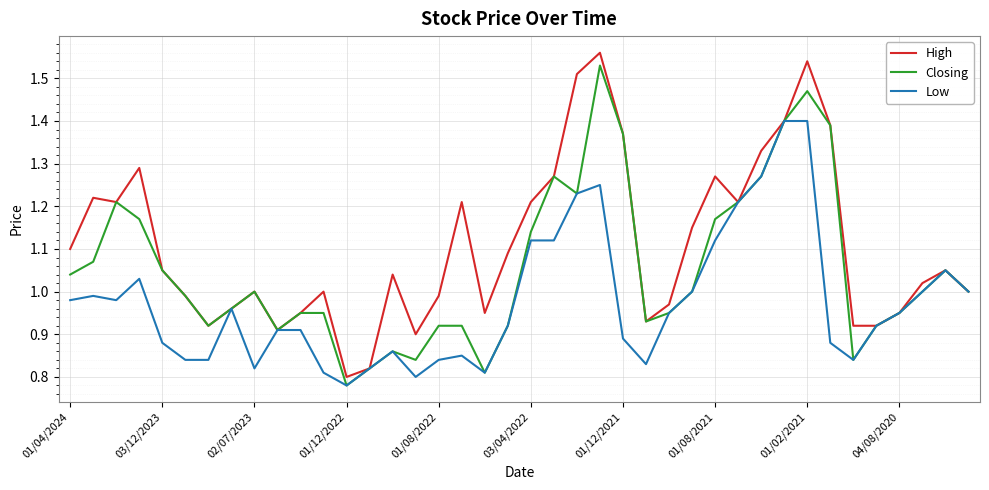

True or false: Closing has more than 2 points higher than both neighbors.

True